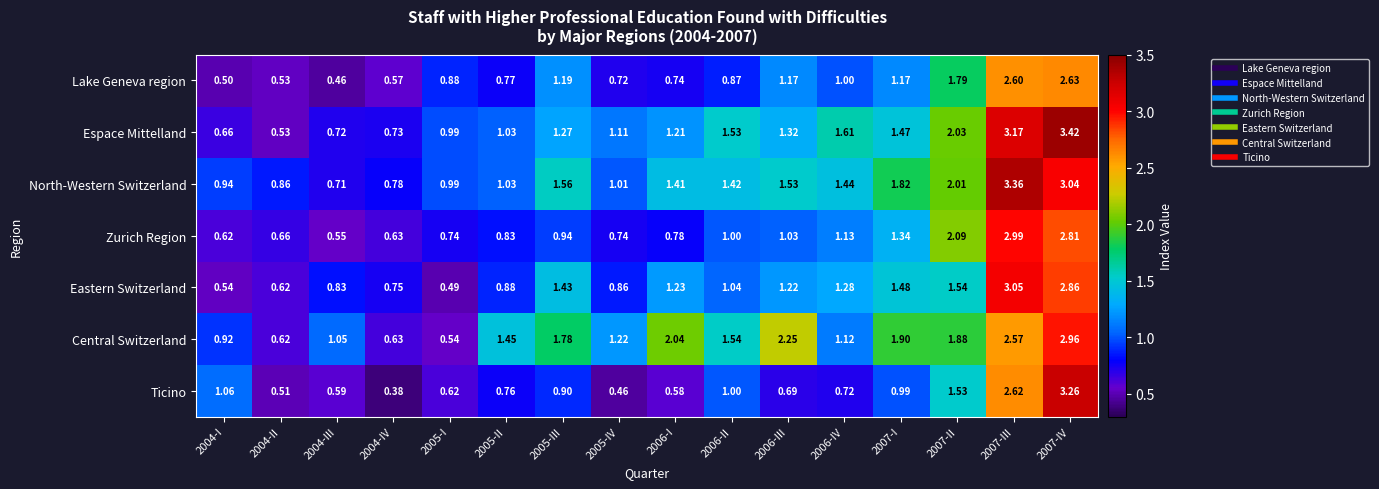

Which series changed the most between 2006-I and 2007-IV?

Ticino